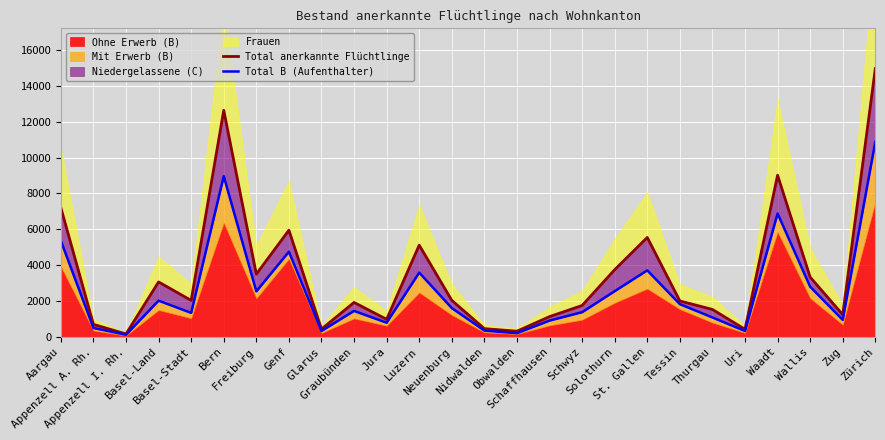

Which series changed the most between Obwalden and Schaffhausen?

Total anerkannte Flüchtlinge